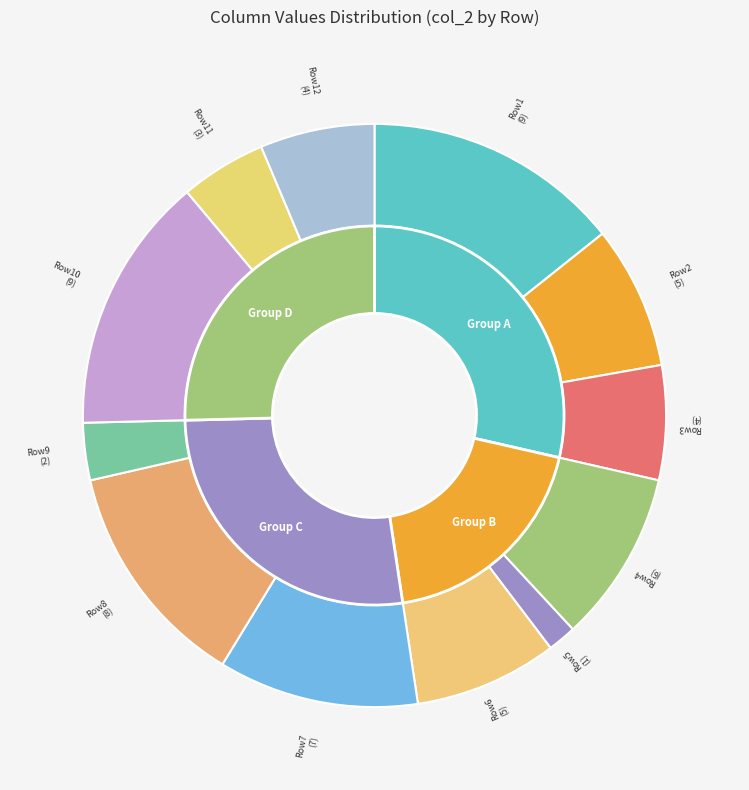

Is the sum of 1 and 9 greater than half?

No